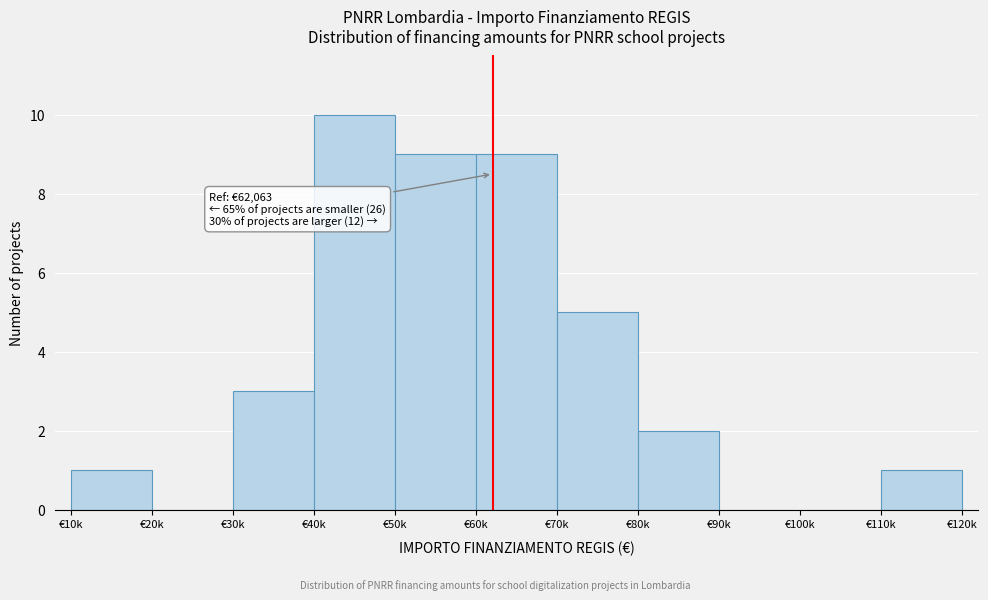

Reading left to right, extract all data points from this chart.

€10k=1	€20k=0	€30k=3	€40k=10	€50k=9	€60k=9	€70k=5	€80k=2	€90k=0	€100k=0	€110k=1